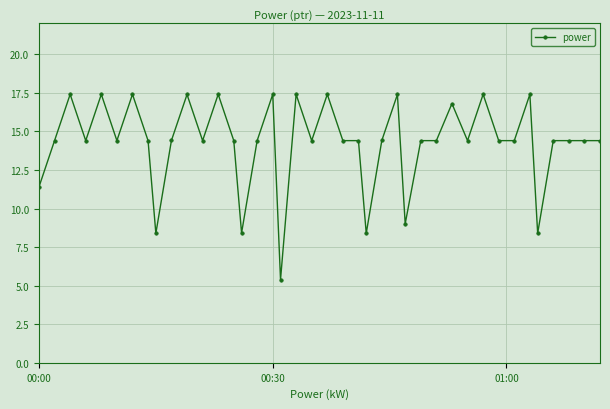

What is the difference between the second highest and minimum values?

12.0